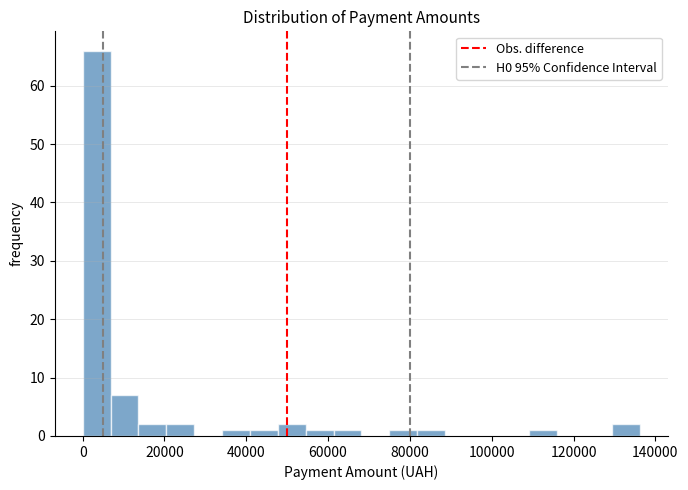

Around what value on the x-axis is the tallest bar? Give the approximate position of its centre, as read against the axis.

4000